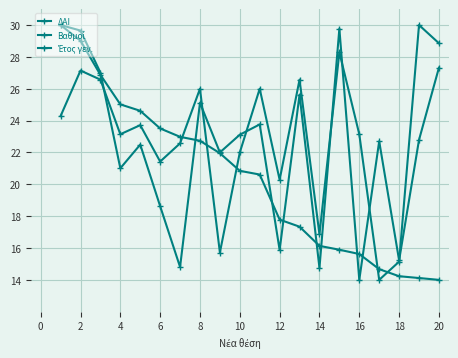

Where do Βαθμοί and Έτος γεν. first cross each other?

12 and 14